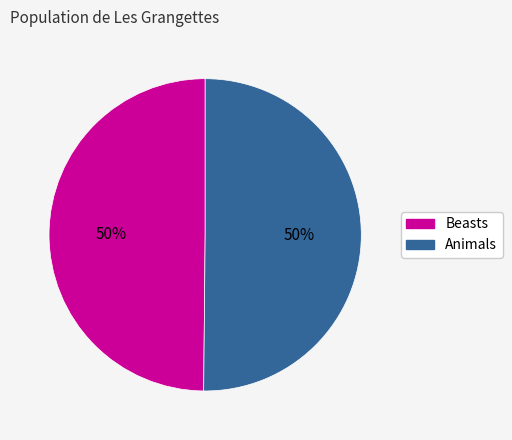

Do Animals and Beasts together represent more than half of the pie?

Yes